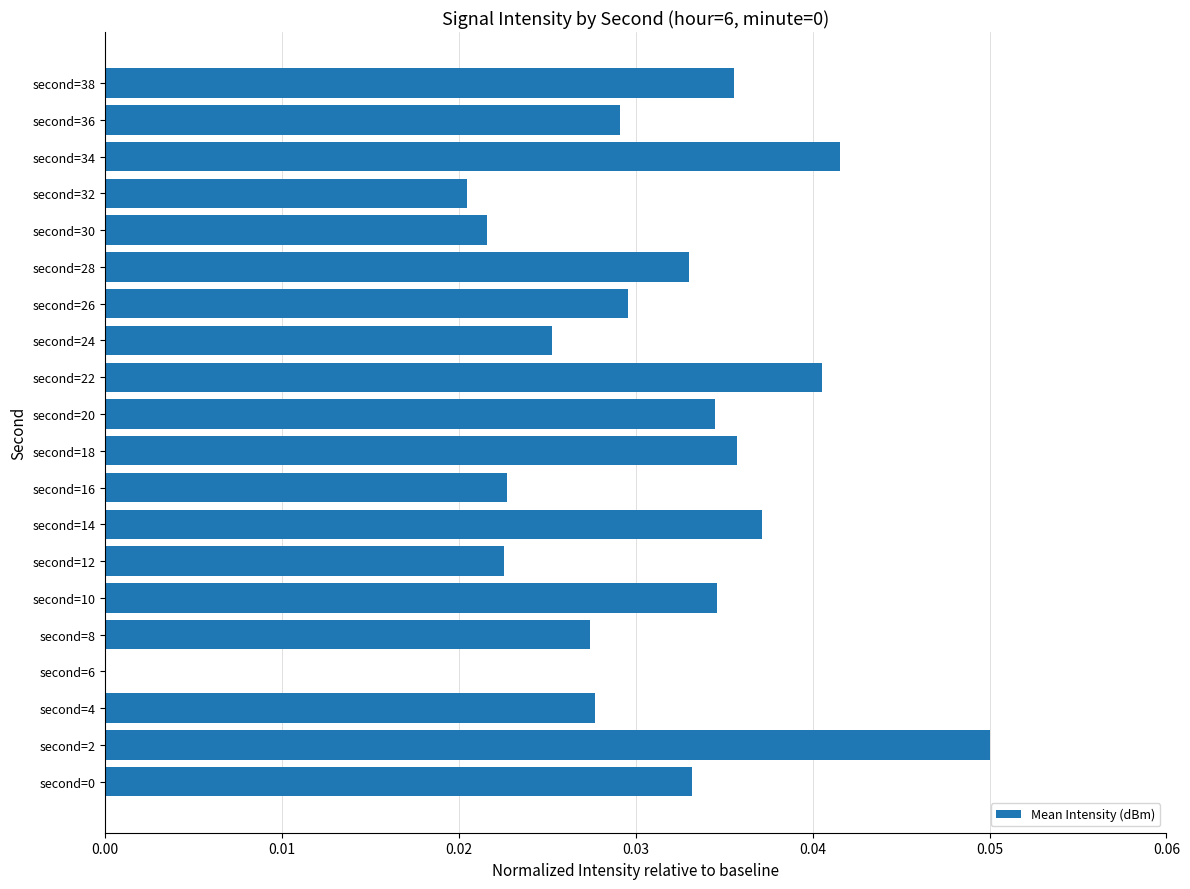

The chart shows a value of 0.0 at second=34. True or false?

True